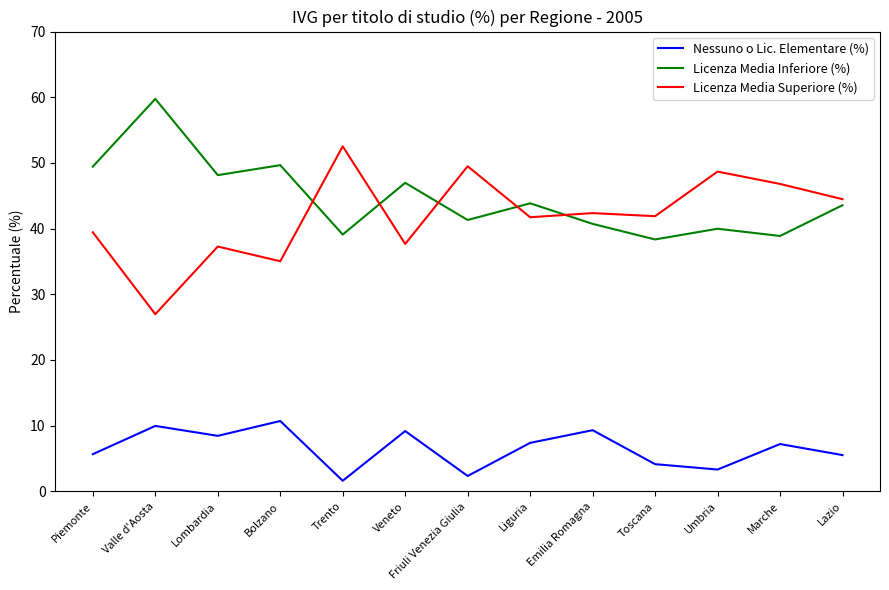

True or false: Licenza Media Inferiore (%) has more than 1 interior local peaks.

True